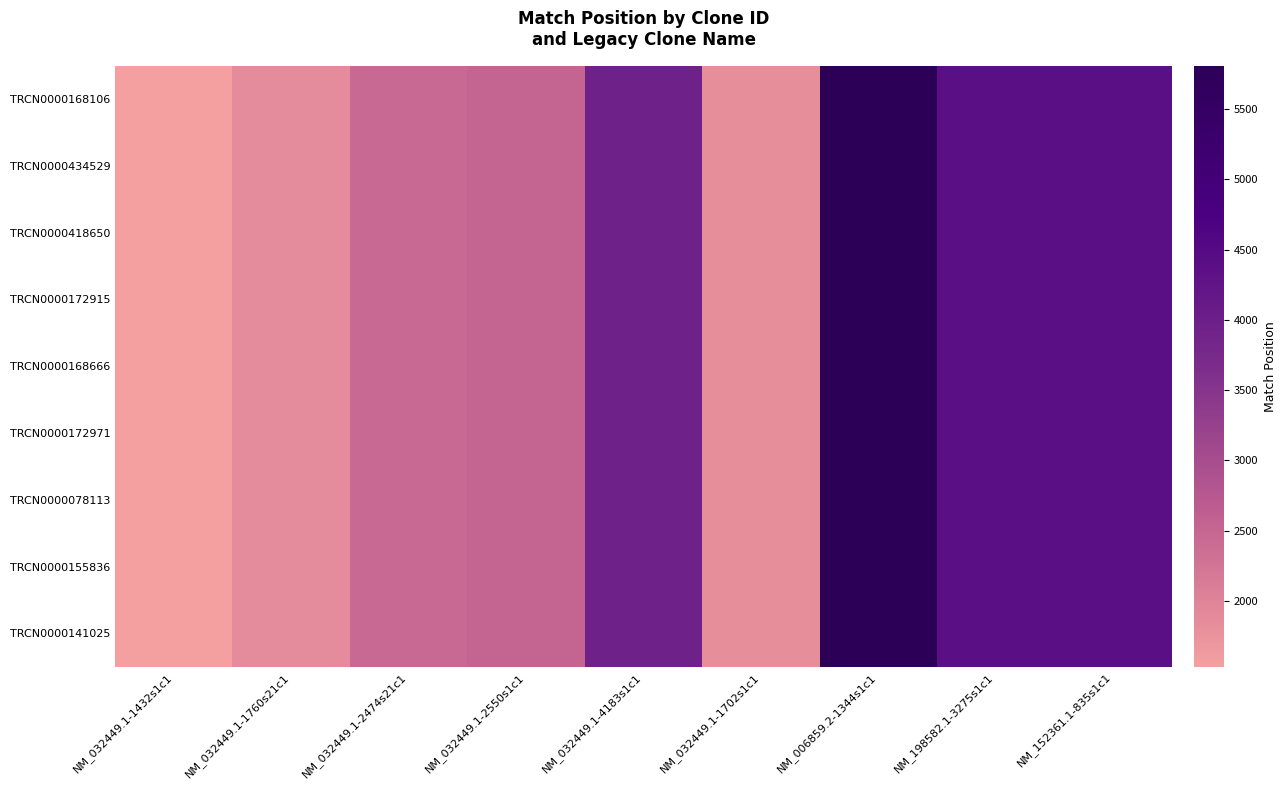

Reading right to left, extract all data points from this chart.

TRCN0000168106: NM_152361.1-835s1c1=4357	NM_198582.1-3275s1c1=4357	NM_006859.2-1344s1c1=5809	NM_032449.1-1702s1c1=1801	NM_032449.1-4183s1c1=3952	NM_032449.1-2550s1c1=2523	NM_032449.1-2474s21c1=2447	NM_032449.1-1760s21c1=1859	NM_032449.1-1432s1c1=1531
TRCN0000434529: NM_152361.1-835s1c1=4357	NM_198582.1-3275s1c1=4357	NM_006859.2-1344s1c1=5809	NM_032449.1-1702s1c1=1801	NM_032449.1-4183s1c1=3952	NM_032449.1-2550s1c1=2523	NM_032449.1-2474s21c1=2447	NM_032449.1-1760s21c1=1859	NM_032449.1-1432s1c1=1531
TRCN0000418650: NM_152361.1-835s1c1=4357	NM_198582.1-3275s1c1=4357	NM_006859.2-1344s1c1=5809	NM_032449.1-1702s1c1=1801	NM_032449.1-4183s1c1=3952	NM_032449.1-2550s1c1=2523	NM_032449.1-2474s21c1=2447	NM_032449.1-1760s21c1=1859	NM_032449.1-1432s1c1=1531
TRCN0000172915: NM_152361.1-835s1c1=4357	NM_198582.1-3275s1c1=4357	NM_006859.2-1344s1c1=5809	NM_032449.1-1702s1c1=1801	NM_032449.1-4183s1c1=3952	NM_032449.1-2550s1c1=2523	NM_032449.1-2474s21c1=2447	NM_032449.1-1760s21c1=1859	NM_032449.1-1432s1c1=1531
TRCN0000168666: NM_152361.1-835s1c1=4357	NM_198582.1-3275s1c1=4357	NM_006859.2-1344s1c1=5809	NM_032449.1-1702s1c1=1801	NM_032449.1-4183s1c1=3952	NM_032449.1-2550s1c1=2523	NM_032449.1-2474s21c1=2447	NM_032449.1-1760s21c1=1859	NM_032449.1-1432s1c1=1531
TRCN0000172971: NM_152361.1-835s1c1=4357	NM_198582.1-3275s1c1=4357	NM_006859.2-1344s1c1=5809	NM_032449.1-1702s1c1=1801	NM_032449.1-4183s1c1=3952	NM_032449.1-2550s1c1=2523	NM_032449.1-2474s21c1=2447	NM_032449.1-1760s21c1=1859	NM_032449.1-1432s1c1=1531
TRCN0000078113: NM_152361.1-835s1c1=4357	NM_198582.1-3275s1c1=4357	NM_006859.2-1344s1c1=5809	NM_032449.1-1702s1c1=1801	NM_032449.1-4183s1c1=3952	NM_032449.1-2550s1c1=2523	NM_032449.1-2474s21c1=2447	NM_032449.1-1760s21c1=1859	NM_032449.1-1432s1c1=1531
TRCN0000155836: NM_152361.1-835s1c1=4357	NM_198582.1-3275s1c1=4357	NM_006859.2-1344s1c1=5809	NM_032449.1-1702s1c1=1801	NM_032449.1-4183s1c1=3952	NM_032449.1-2550s1c1=2523	NM_032449.1-2474s21c1=2447	NM_032449.1-1760s21c1=1859	NM_032449.1-1432s1c1=1531
TRCN0000141025: NM_152361.1-835s1c1=4357	NM_198582.1-3275s1c1=4357	NM_006859.2-1344s1c1=5809	NM_032449.1-1702s1c1=1801	NM_032449.1-4183s1c1=3952	NM_032449.1-2550s1c1=2523	NM_032449.1-2474s21c1=2447	NM_032449.1-1760s21c1=1859	NM_032449.1-1432s1c1=1531